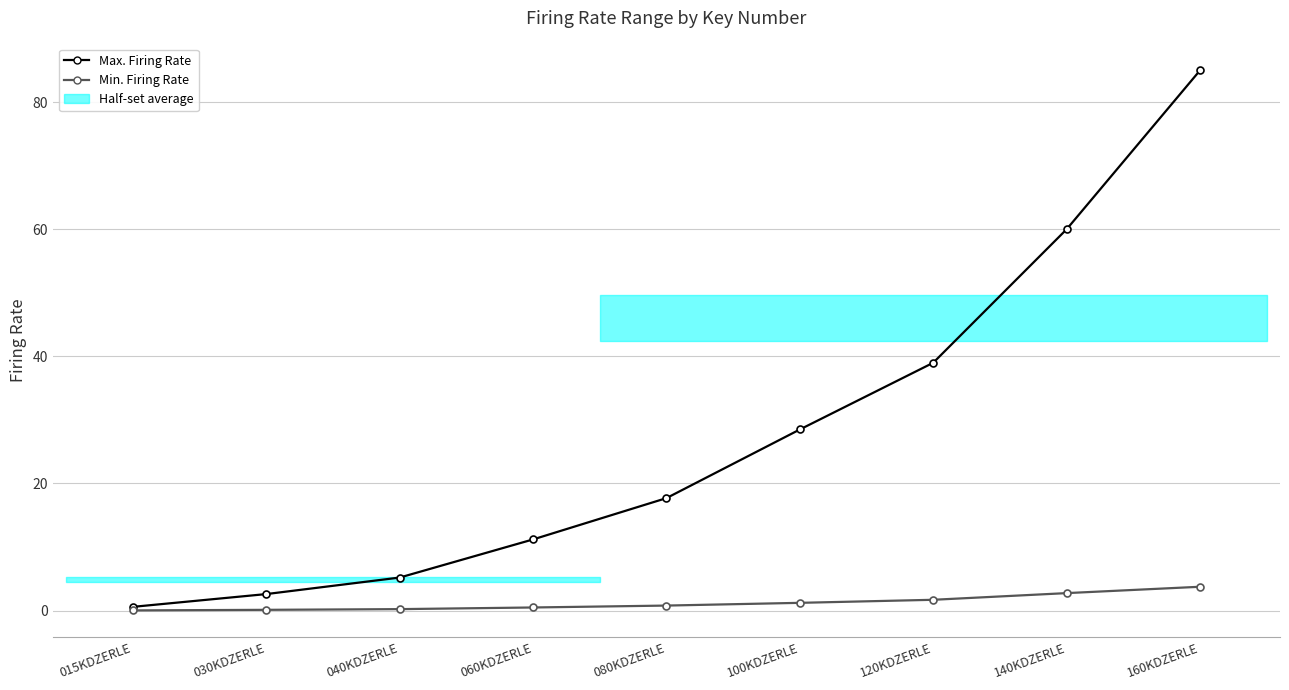

At which category is the sum across all series the highest?

160KDZERLE